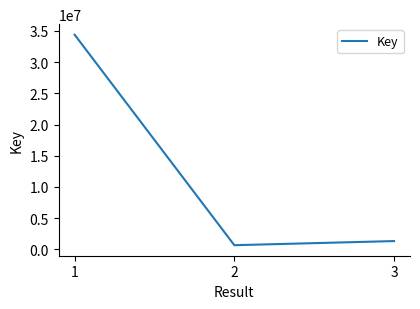

What is the maximum value shown in the chart?

34393330